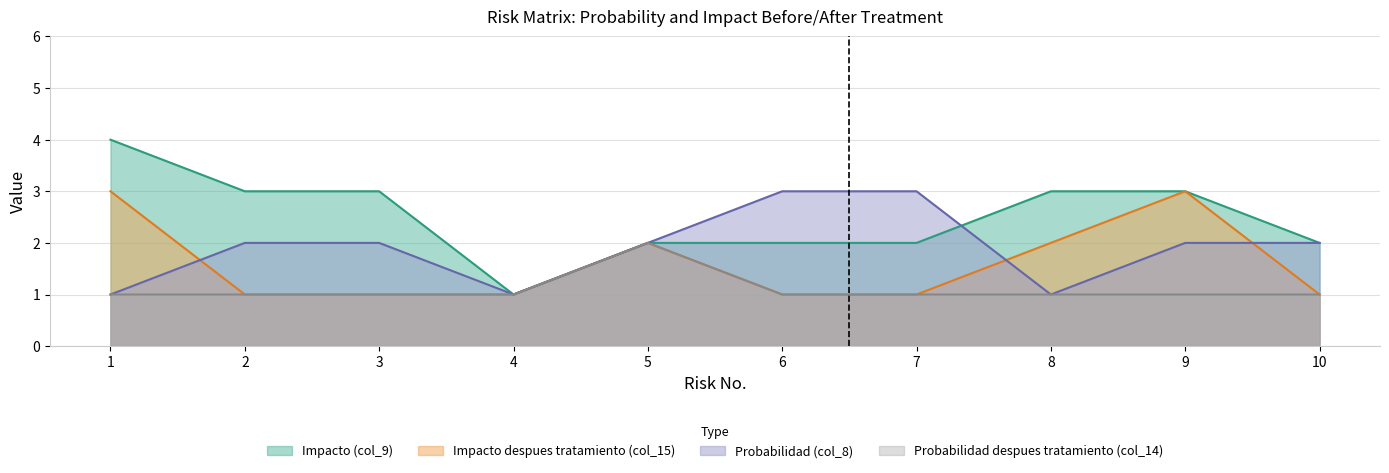

What is the lowest value of the Probabilidad (col_8) series?

1